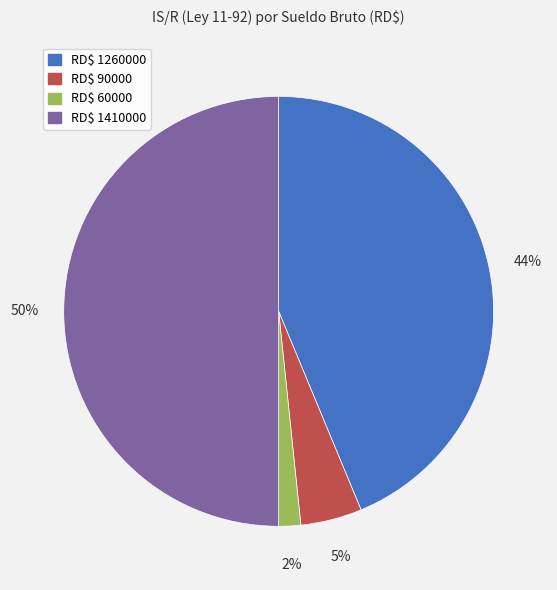

True or false: RD$ 1410000 accounts for 50% of the total.

True